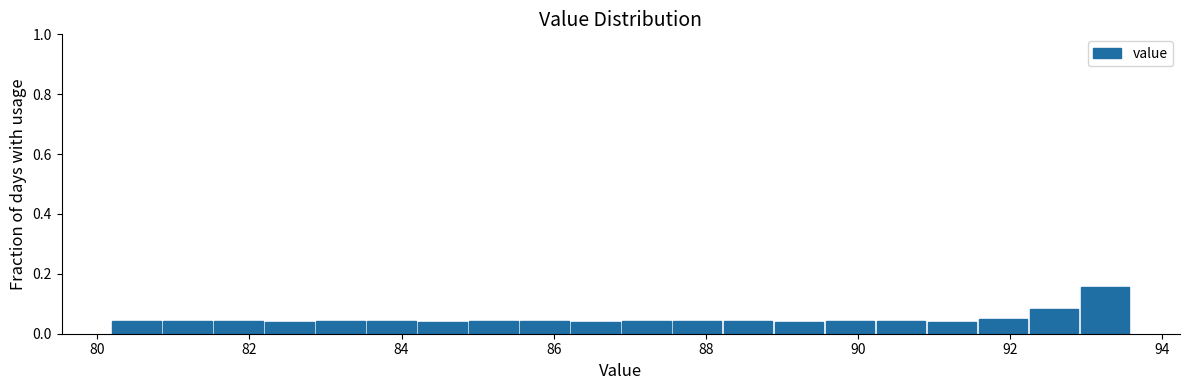

Read against the x-axis, roughly where is the centre of the tallest bar?

93.2